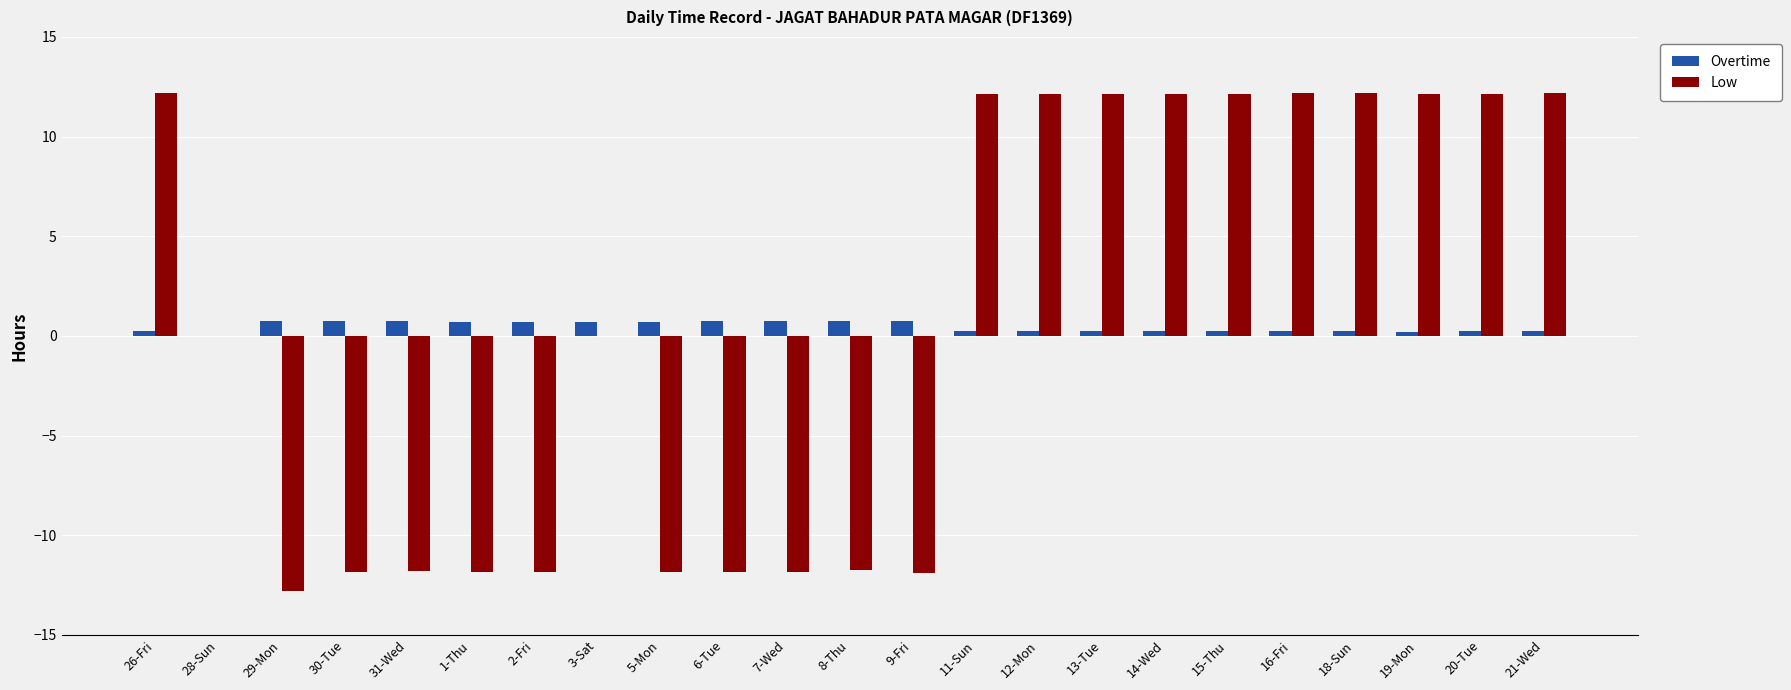

The Low series shows -5.8 at 29-Mon. True or false?

False